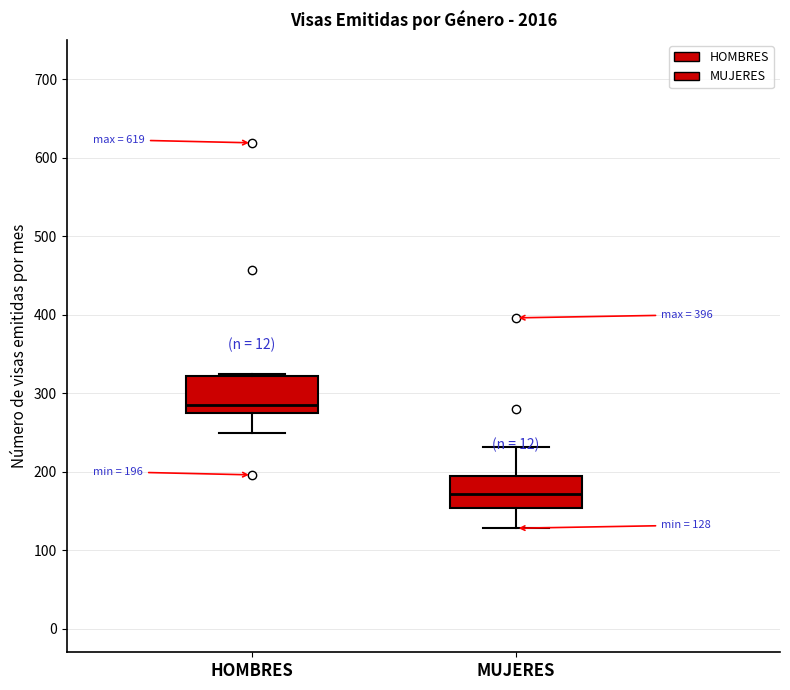

Which box has the lowest median line?

MUJERES